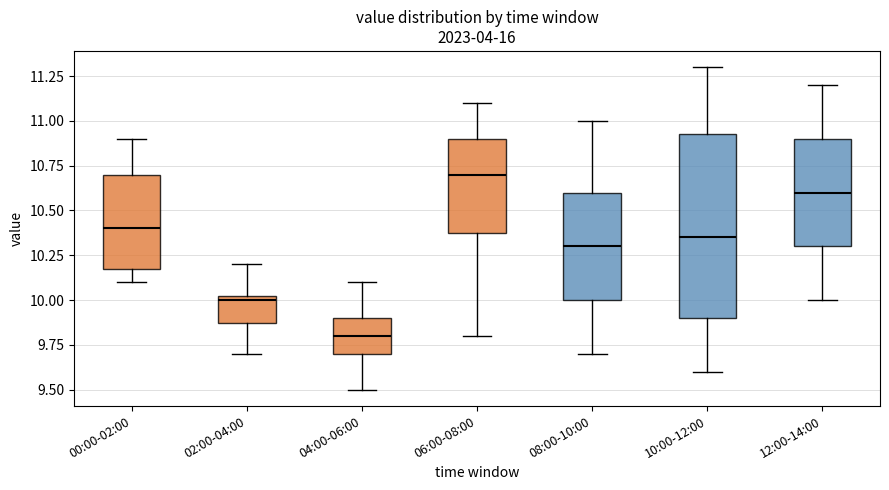

Reading left to right, transcribe this box plot: for each box, give where its median line is, the range the box spans, and where its two whiskers end, as read against the y-axis. The values are not printed on the chart, so give them approximately, as read against the axis.

00:00-02:00: median 10.40, box 10.20 to 10.70, whiskers 10.10 to 10.90
02:00-04:00: median 10.00, box 9.90 to 10.05, whiskers 9.70 to 10.20
04:00-06:00: median 9.80, box 9.70 to 9.90, whiskers 9.50 to 10.10
06:00-08:00: median 10.70, box 10.40 to 10.90, whiskers 9.80 to 11.10
08:00-10:00: median 10.30, box 10.00 to 10.60, whiskers 9.70 to 11.00
10:00-12:00: median 10.35, box 9.90 to 10.95, whiskers 9.60 to 11.30
12:00-14:00: median 10.60, box 10.30 to 10.90, whiskers 10.00 to 11.20